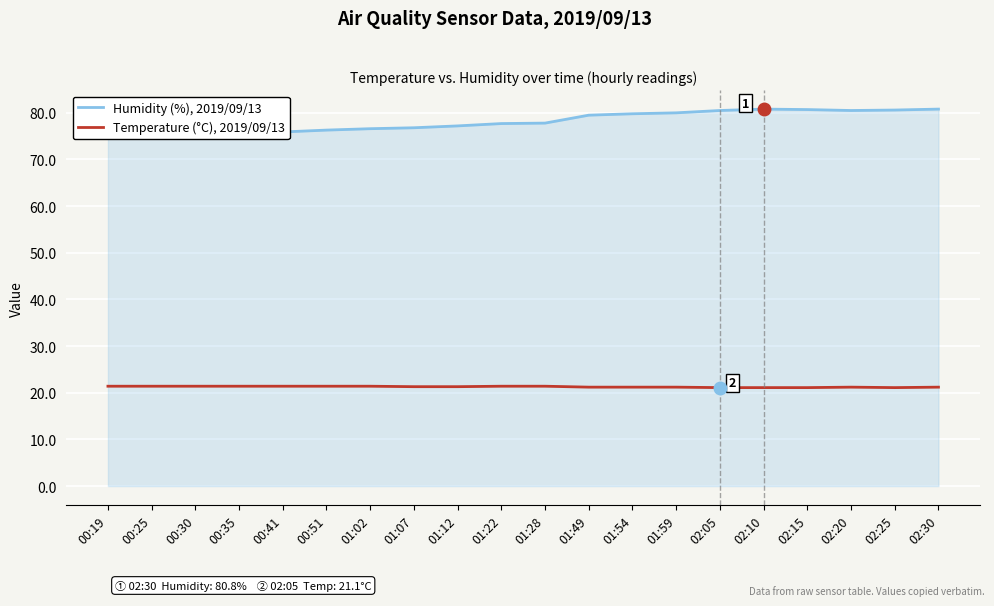

What is the minimum value for Humidity (%), 2019/09/13?

75.3